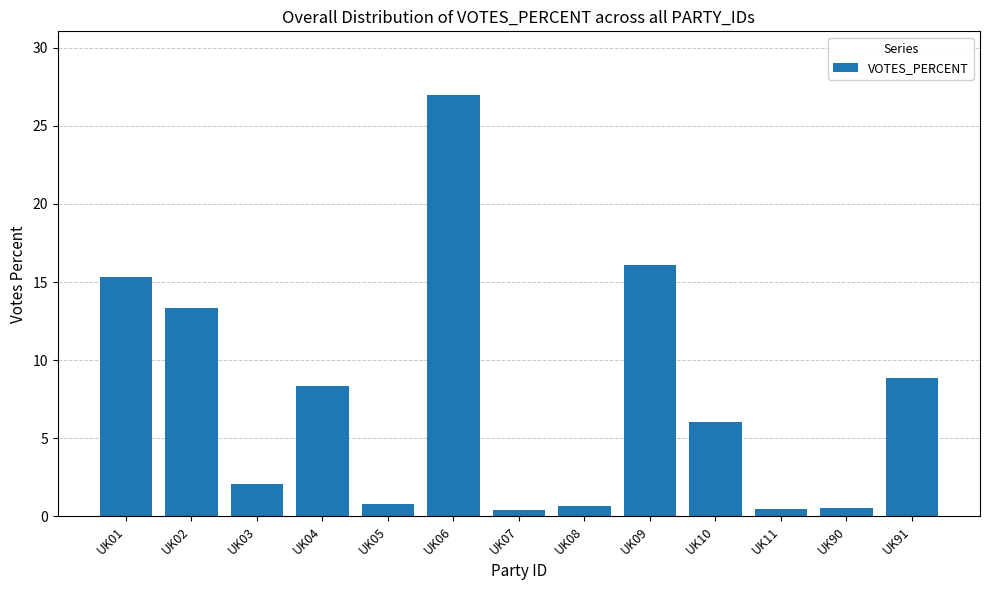

Where does the data first go above 6?

UK01